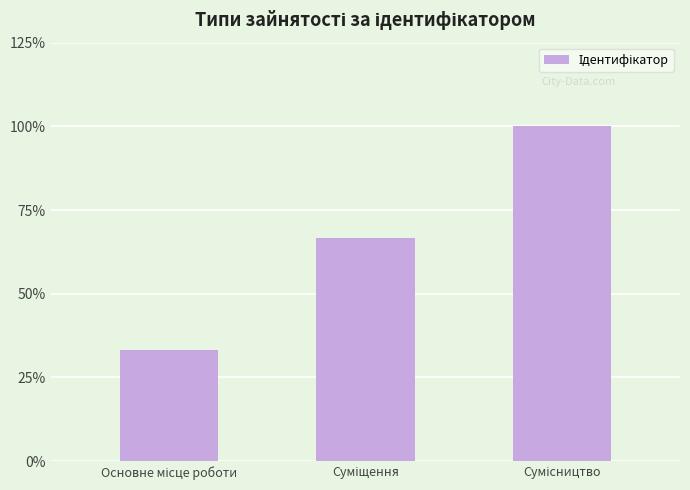

Reading right to left, what are all the values shown in this chart?

3	2	1